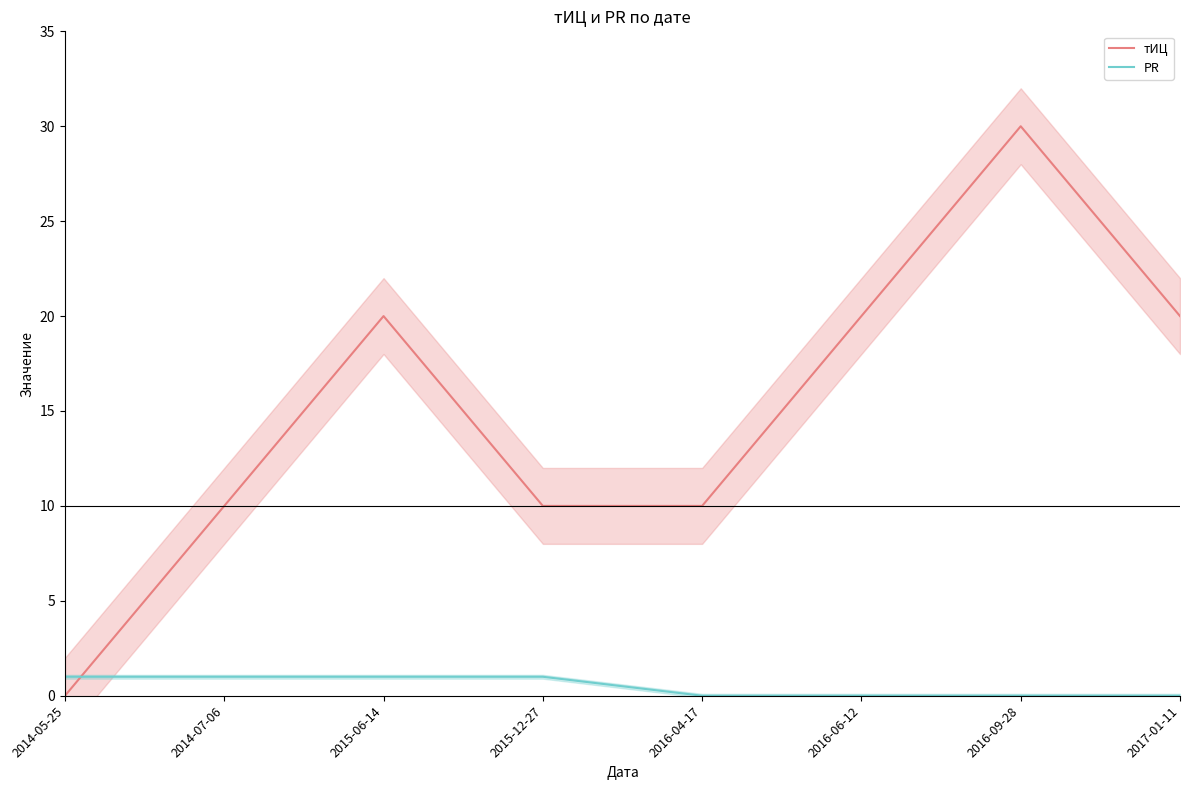

How many data points in PR are less than 1?

4